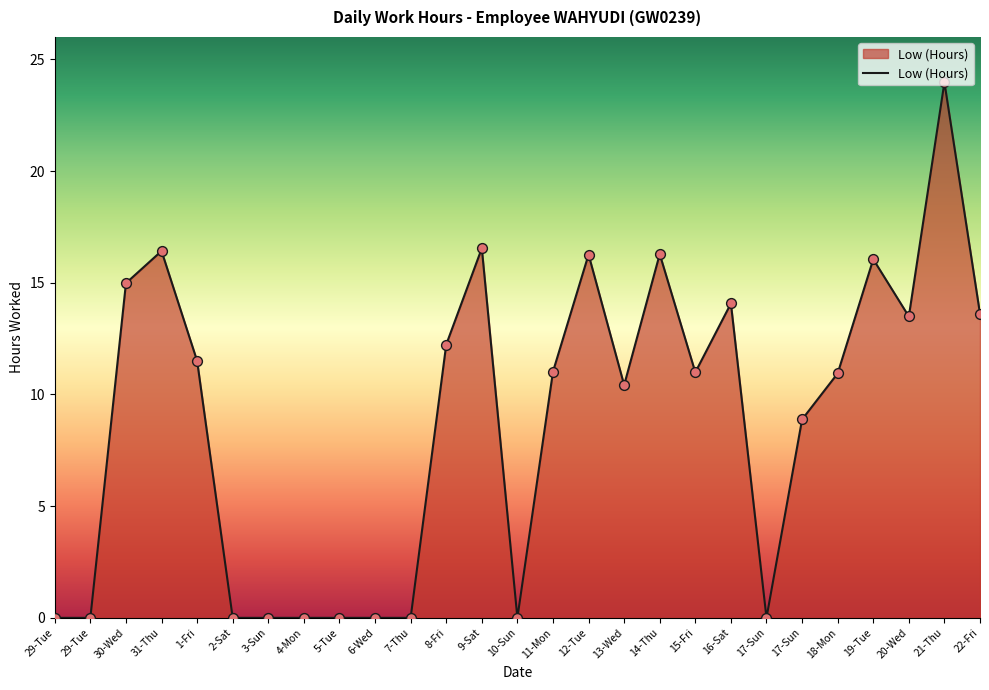

What is the ratio of the value at 12-Tue to the value at 16-Sat?

1.2